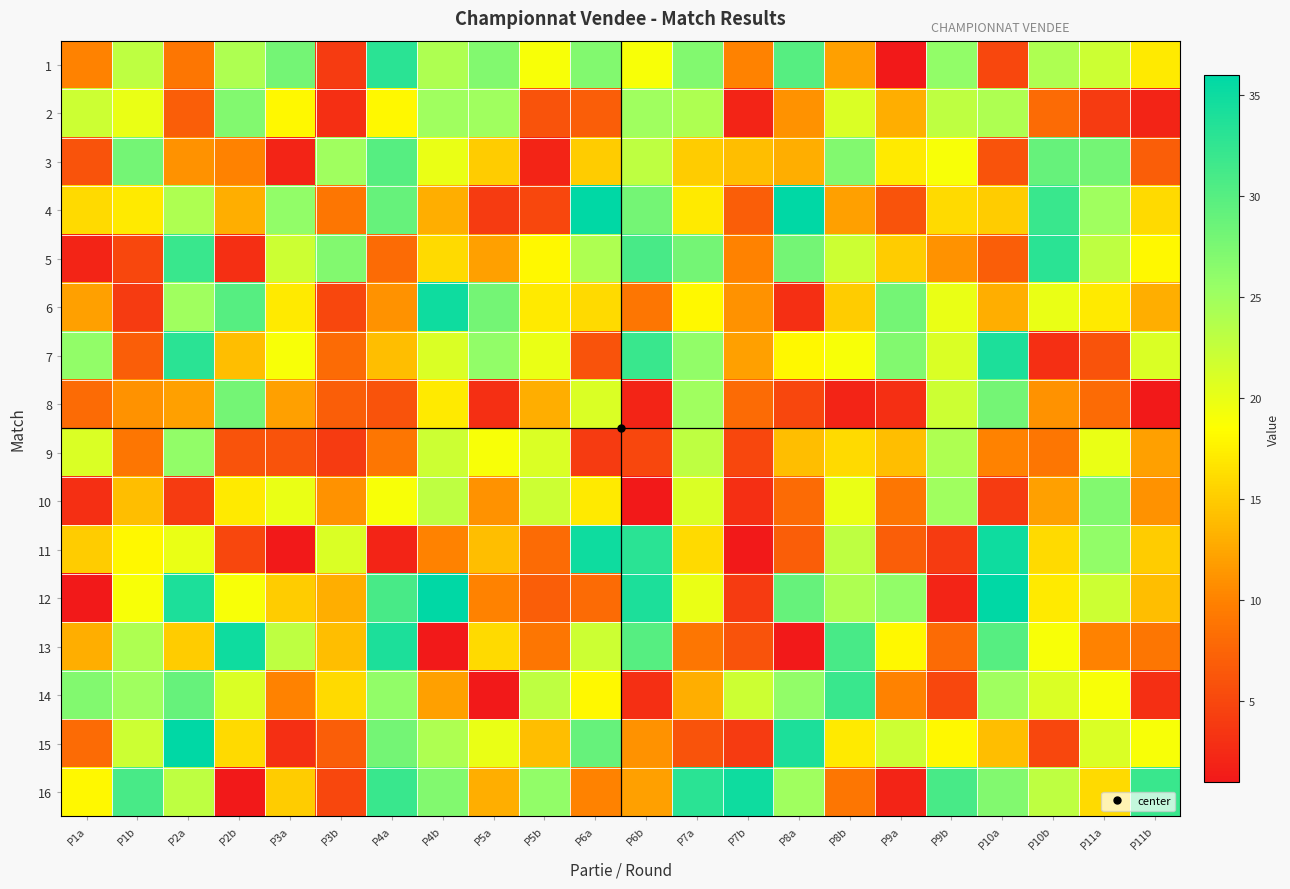

Reading left to right, extract all data points from this chart.

1: P1a=10	P1b=23	P2a=9	P2b=24	P3a=28	P3b=4	P4a=33	P4b=24	P5a=27	P5b=19	P6a=27	P6b=19	P7a=27	P7b=10	P8a=30	P8b=12	P9a=1	P9b=26	P10a=5	P10b=24	P11a=22	P11b=17
2: P1a=22	P1b=20	P2a=7	P2b=27	P3a=18	P3b=3	P4a=18	P4b=25	P5a=25	P5b=6	P6a=7	P6b=25	P7a=24	P7b=2	P8a=11	P8b=21	P9a=13	P9b=23	P10a=24	P10b=8	P11a=4	P11b=2
3: P1a=6	P1b=28	P2a=11	P2b=10	P3a=2	P3b=25	P4a=30	P4b=20	P5a=15	P5b=2	P6a=15	P6b=23	P7a=15	P7b=14	P8a=13	P8b=27	P9a=17	P9b=19	P10a=6	P10b=29	P11a=28	P11b=7
4: P1a=16	P1b=17	P2a=24	P2b=13	P3a=26	P3b=9	P4a=29	P4b=13	P5a=4	P5b=5	P6a=36	P6b=28	P7a=17	P7b=7	P8a=36	P8b=12	P9a=6	P9b=16	P10a=15	P10b=32	P11a=25	P11b=16
5: P1a=2	P1b=5	P2a=32	P2b=3	P3a=22	P3b=27	P4a=8	P4b=16	P5a=12	P5b=18	P6a=24	P6b=31	P7a=28	P7b=10	P8a=28	P8b=22	P9a=15	P9b=11	P10a=7	P10b=33	P11a=23	P11b=18
6: P1a=12	P1b=4	P2a=25	P2b=30	P3a=17	P3b=5	P4a=11	P4b=35	P5a=28	P5b=17	P6a=16	P6b=9	P7a=18	P7b=11	P8a=3	P8b=15	P9a=28	P9b=20	P10a=13	P10b=20	P11a=17	P11b=13
7: P1a=26	P1b=7	P2a=33	P2b=14	P3a=19	P3b=8	P4a=14	P4b=21	P5a=26	P5b=20	P6a=6	P6b=32	P7a=26	P7b=12	P8a=18	P8b=19	P9a=27	P9b=21	P10a=34	P10b=3	P11a=6	P11b=21
8: P1a=8	P1b=11	P2a=12	P2b=28	P3a=12	P3b=7	P4a=6	P4b=17	P5a=3	P5b=13	P6a=21	P6b=2	P7a=25	P7b=8	P8a=5	P8b=2	P9a=3	P9b=22	P10a=28	P10b=11	P11a=8	P11b=1
9: P1a=21	P1b=9	P2a=26	P2b=6	P3a=6	P3b=4	P4a=9	P4b=22	P5a=19	P5b=21	P6a=4	P6b=5	P7a=23	P7b=5	P8a=14	P8b=16	P9a=14	P9b=24	P10a=10	P10b=9	P11a=20	P11b=12
10: P1a=3	P1b=14	P2a=4	P2b=17	P3a=20	P3b=11	P4a=19	P4b=23	P5a=11	P5b=22	P6a=17	P6b=1	P7a=21	P7b=3	P8a=8	P8b=20	P9a=9	P9b=25	P10a=4	P10b=12	P11a=27	P11b=11
11: P1a=15	P1b=18	P2a=20	P2b=5	P3a=1	P3b=21	P4a=2	P4b=10	P5a=14	P5b=8	P6a=35	P6b=33	P7a=16	P7b=1	P8a=7	P8b=23	P9a=7	P9b=4	P10a=35	P10b=16	P11a=26	P11b=15
12: P1a=1	P1b=19	P2a=34	P2b=19	P3a=15	P3b=13	P4a=31	P4b=36	P5a=10	P5b=7	P6a=8	P6b=34	P7a=20	P7b=4	P8a=29	P8b=24	P9a=26	P9b=2	P10a=36	P10b=17	P11a=22	P11b=14
13: P1a=13	P1b=24	P2a=15	P2b=35	P3a=23	P3b=14	P4a=34	P4b=1	P5a=16	P5b=9	P6a=22	P6b=30	P7a=9	P7b=6	P8a=1	P8b=31	P9a=18	P9b=8	P10a=30	P10b=19	P11a=10	P11b=9
14: P1a=27	P1b=25	P2a=29	P2b=21	P3a=10	P3b=16	P4a=26	P4b=12	P5a=1	P5b=23	P6a=18	P6b=3	P7a=13	P7b=22	P8a=26	P8b=32	P9a=10	P9b=5	P10a=25	P10b=21	P11a=19	P11b=3
15: P1a=8	P1b=22	P2a=36	P2b=16	P3a=3	P3b=7	P4a=28	P4b=24	P5a=20	P5b=14	P6a=29	P6b=11	P7a=6	P7b=4	P8a=34	P8b=17	P9a=22	P9b=18	P10a=14	P10b=5	P11a=21	P11b=19
16: P1a=18	P1b=31	P2a=23	P2b=1	P3a=15	P3b=5	P4a=32	P4b=27	P5a=13	P5b=26	P6a=10	P6b=12	P7a=33	P7b=35	P8a=25	P8b=9	P9a=2	P9b=31	P10a=27	P10b=23	P11a=16	P11b=32